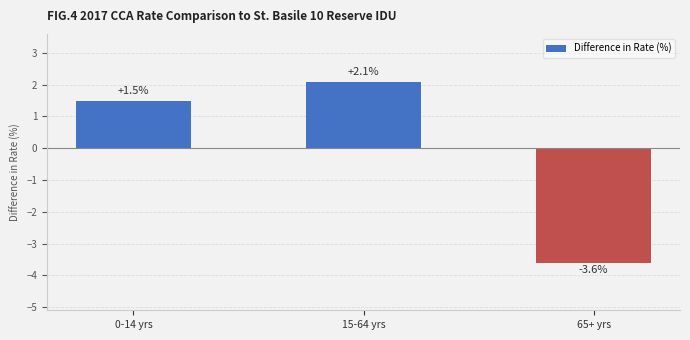

Where is the data nearest to the value 0?

0-14 yrs